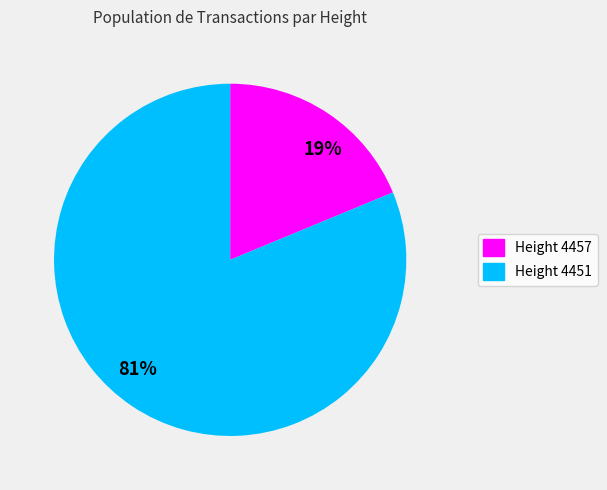

Between 19% and 81%, which is larger?

81%